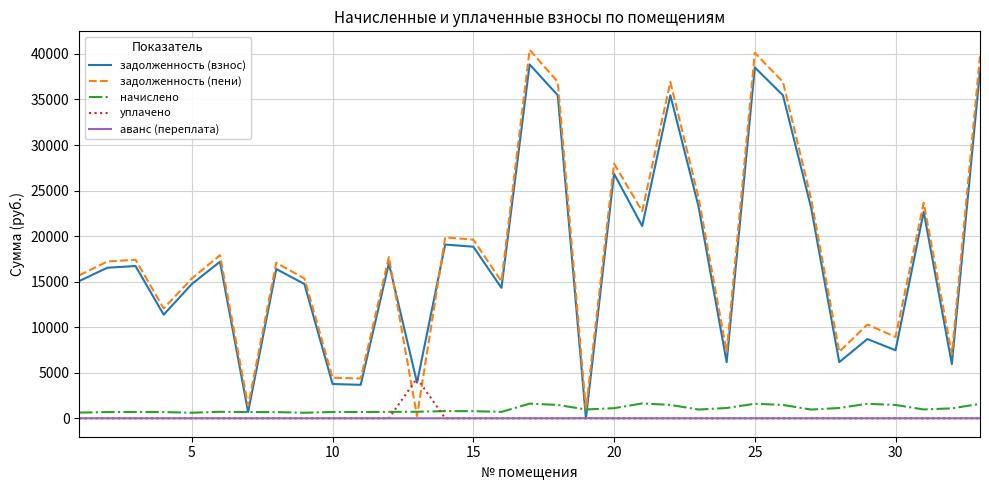

Rank the series by their maximum value, from highest to lowest.

задолженность (пени), задолженность (взнос), уплачено, начислено, аванс (переплата)